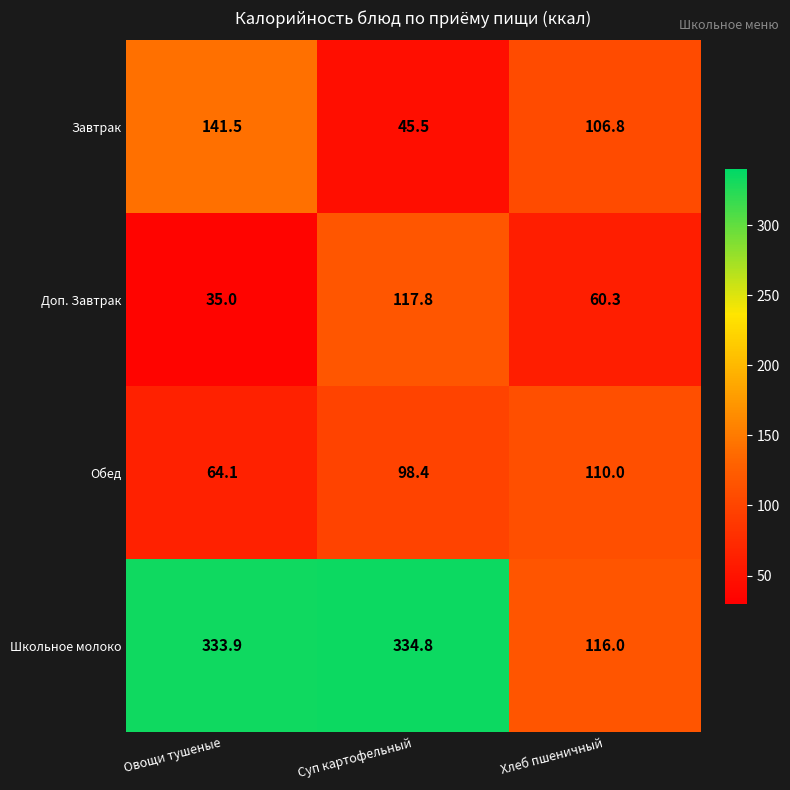

What is the difference between the maximum and minimum values in the Школьное молоко series?

218.8